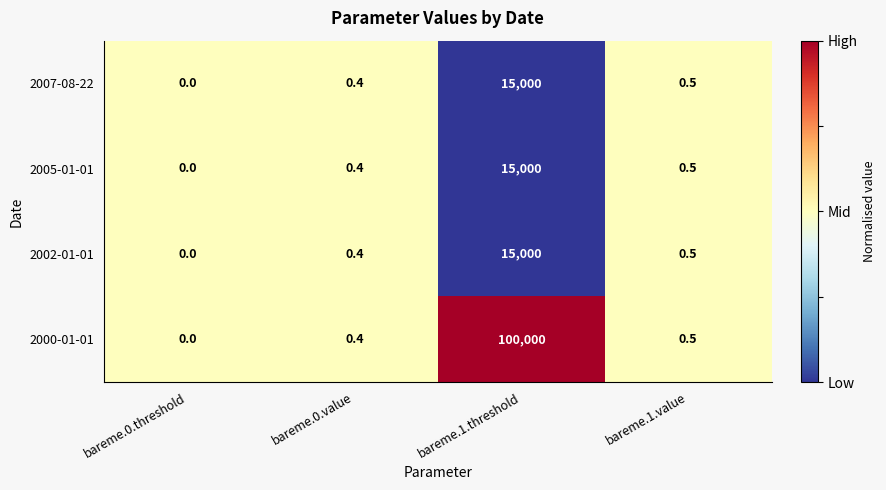

List the labels in order of 2007-08-22 value, largest first.

bareme.1.threshold, bareme.1.value, bareme.0.value, bareme.0.threshold